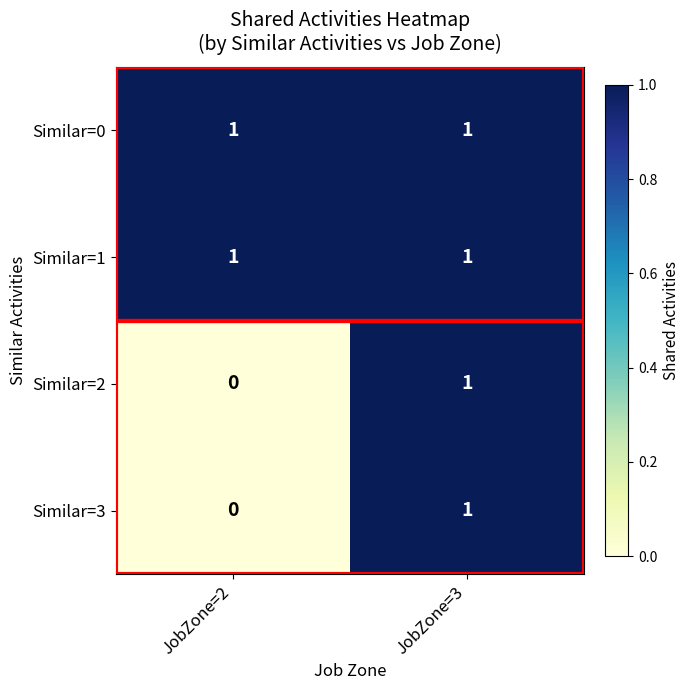

Rank the categories by Similar=2 value from lowest to highest.

JobZone=2, JobZone=3